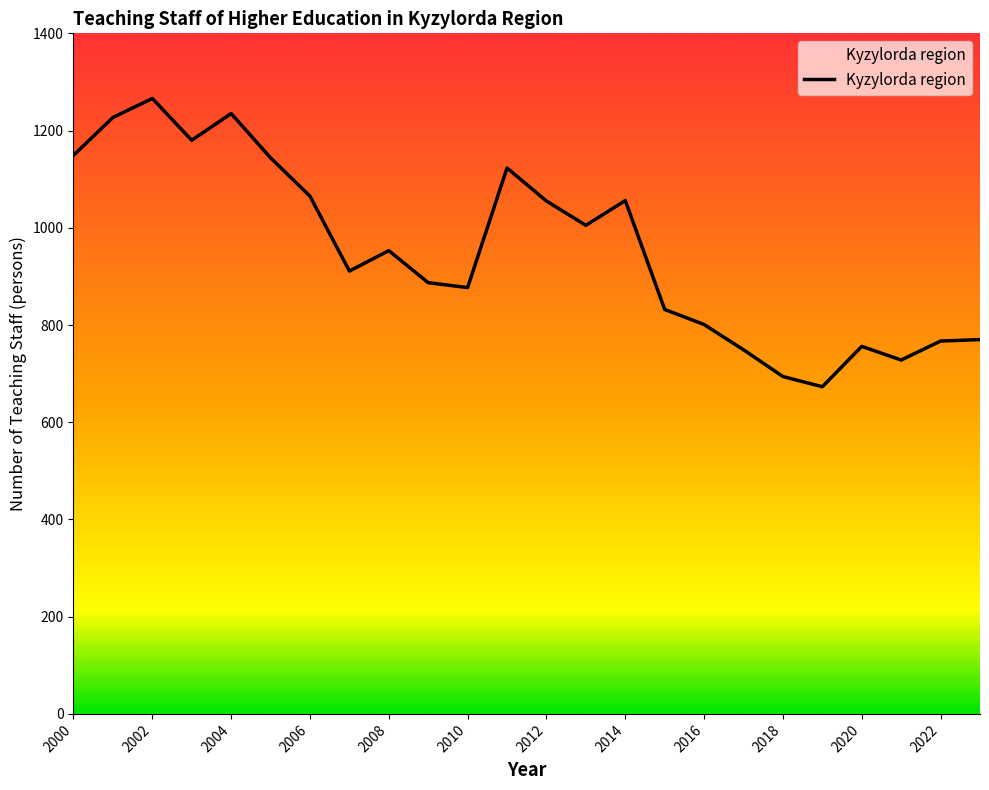

What is the greatest value displayed?

1266